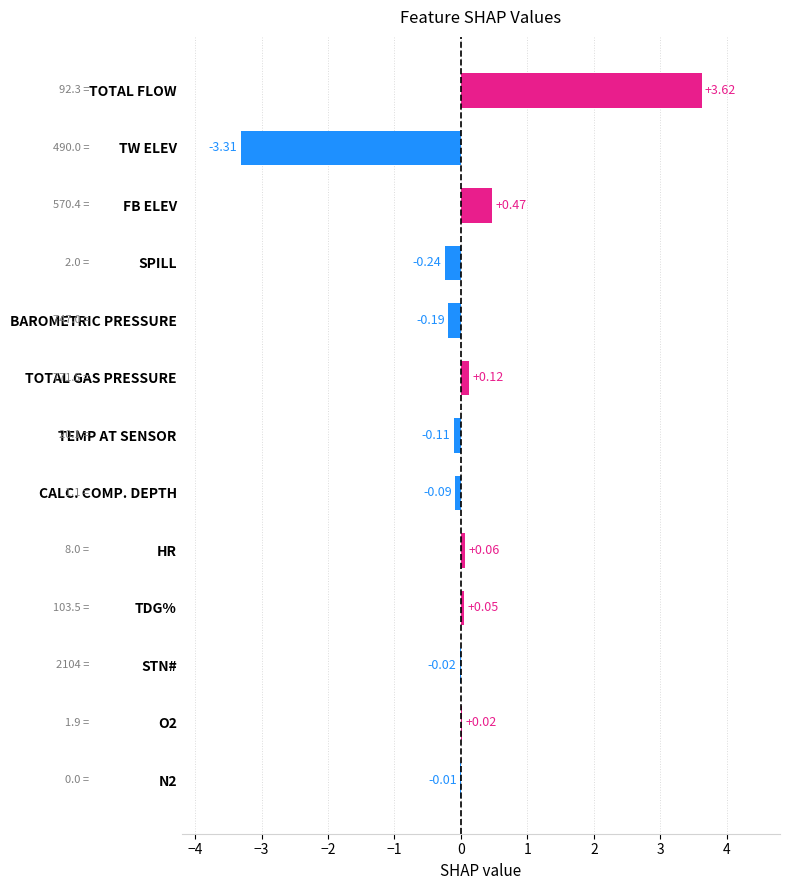

At which category does the chart reach its peak across all series?

TOTAL FLOW